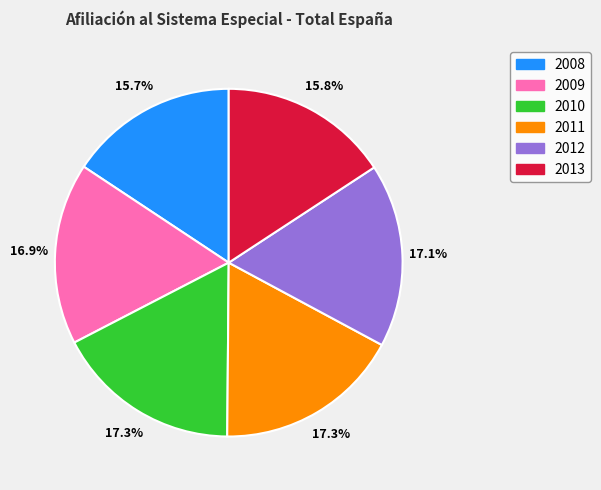

Does any single category account for the majority?

No